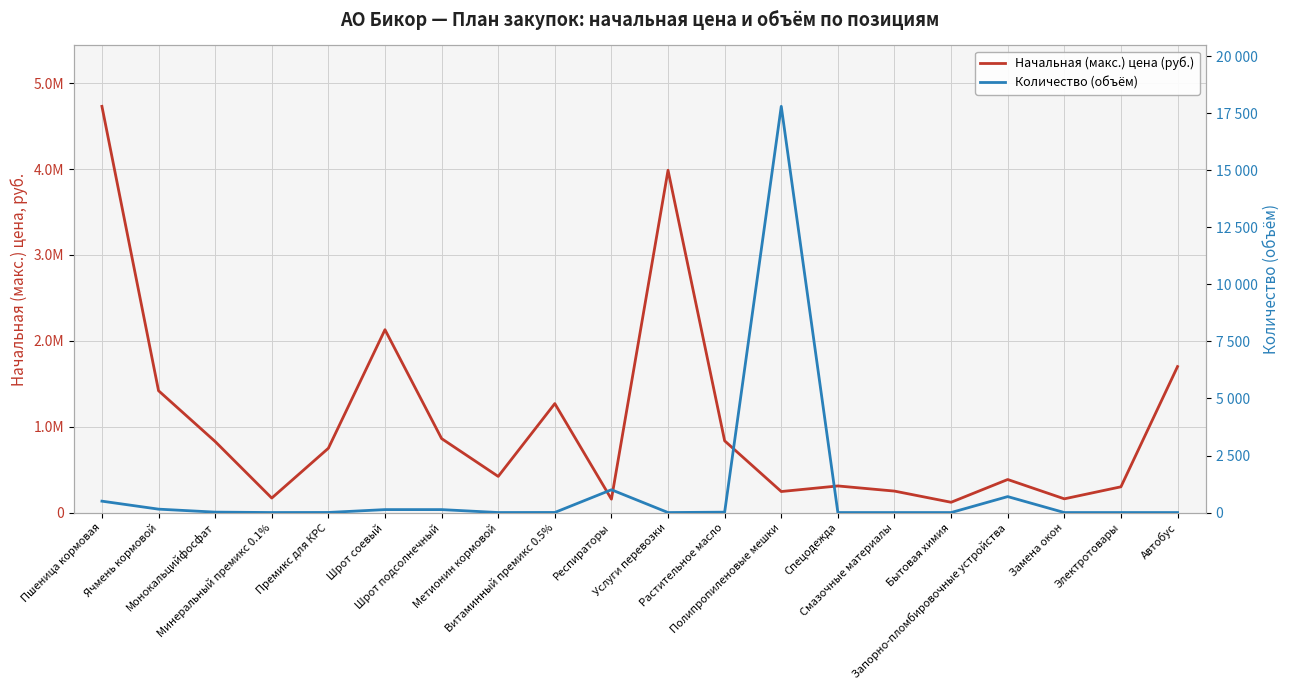

What are all the series names shown in the legend?

Начальная (макс.) цена (руб.), Количество (объём)